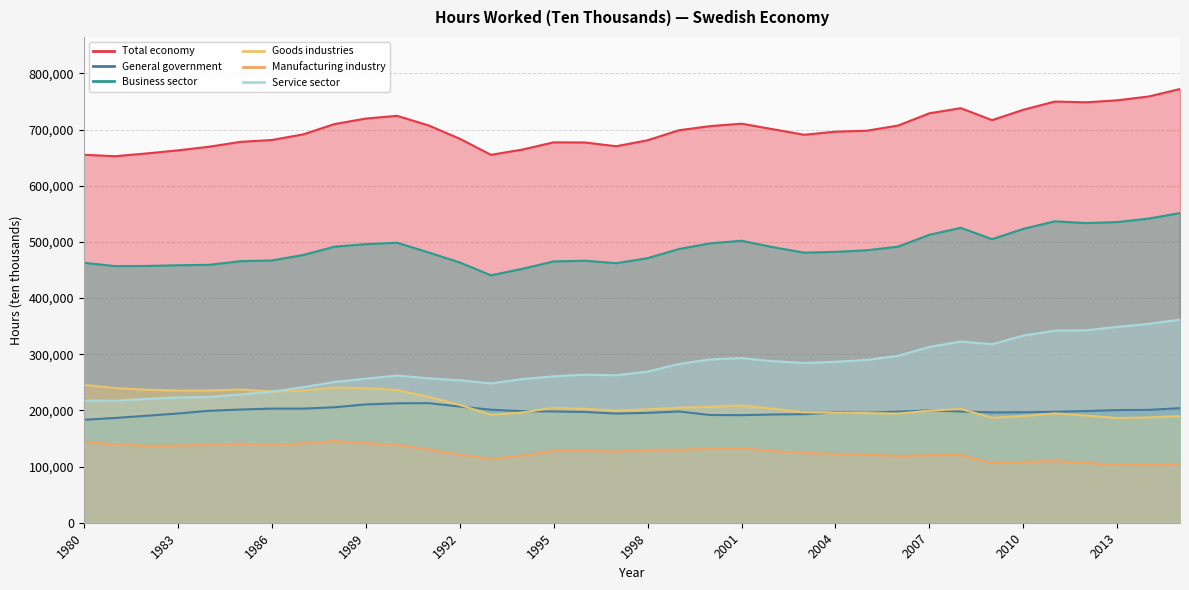

True or false: Service sector and Manufacturing industry cross at least once.

False